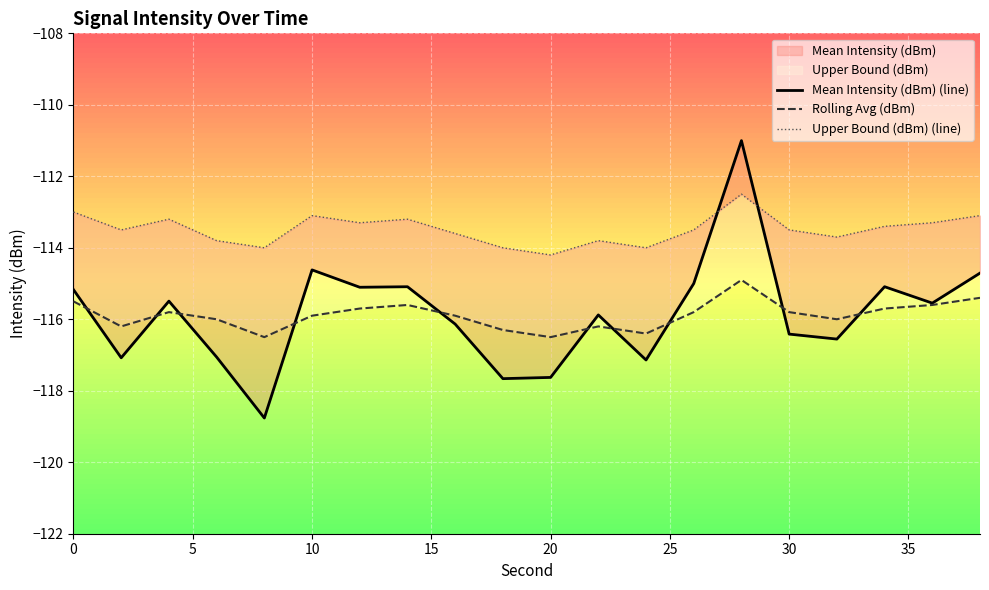

What is the smallest value displayed?

-118.8